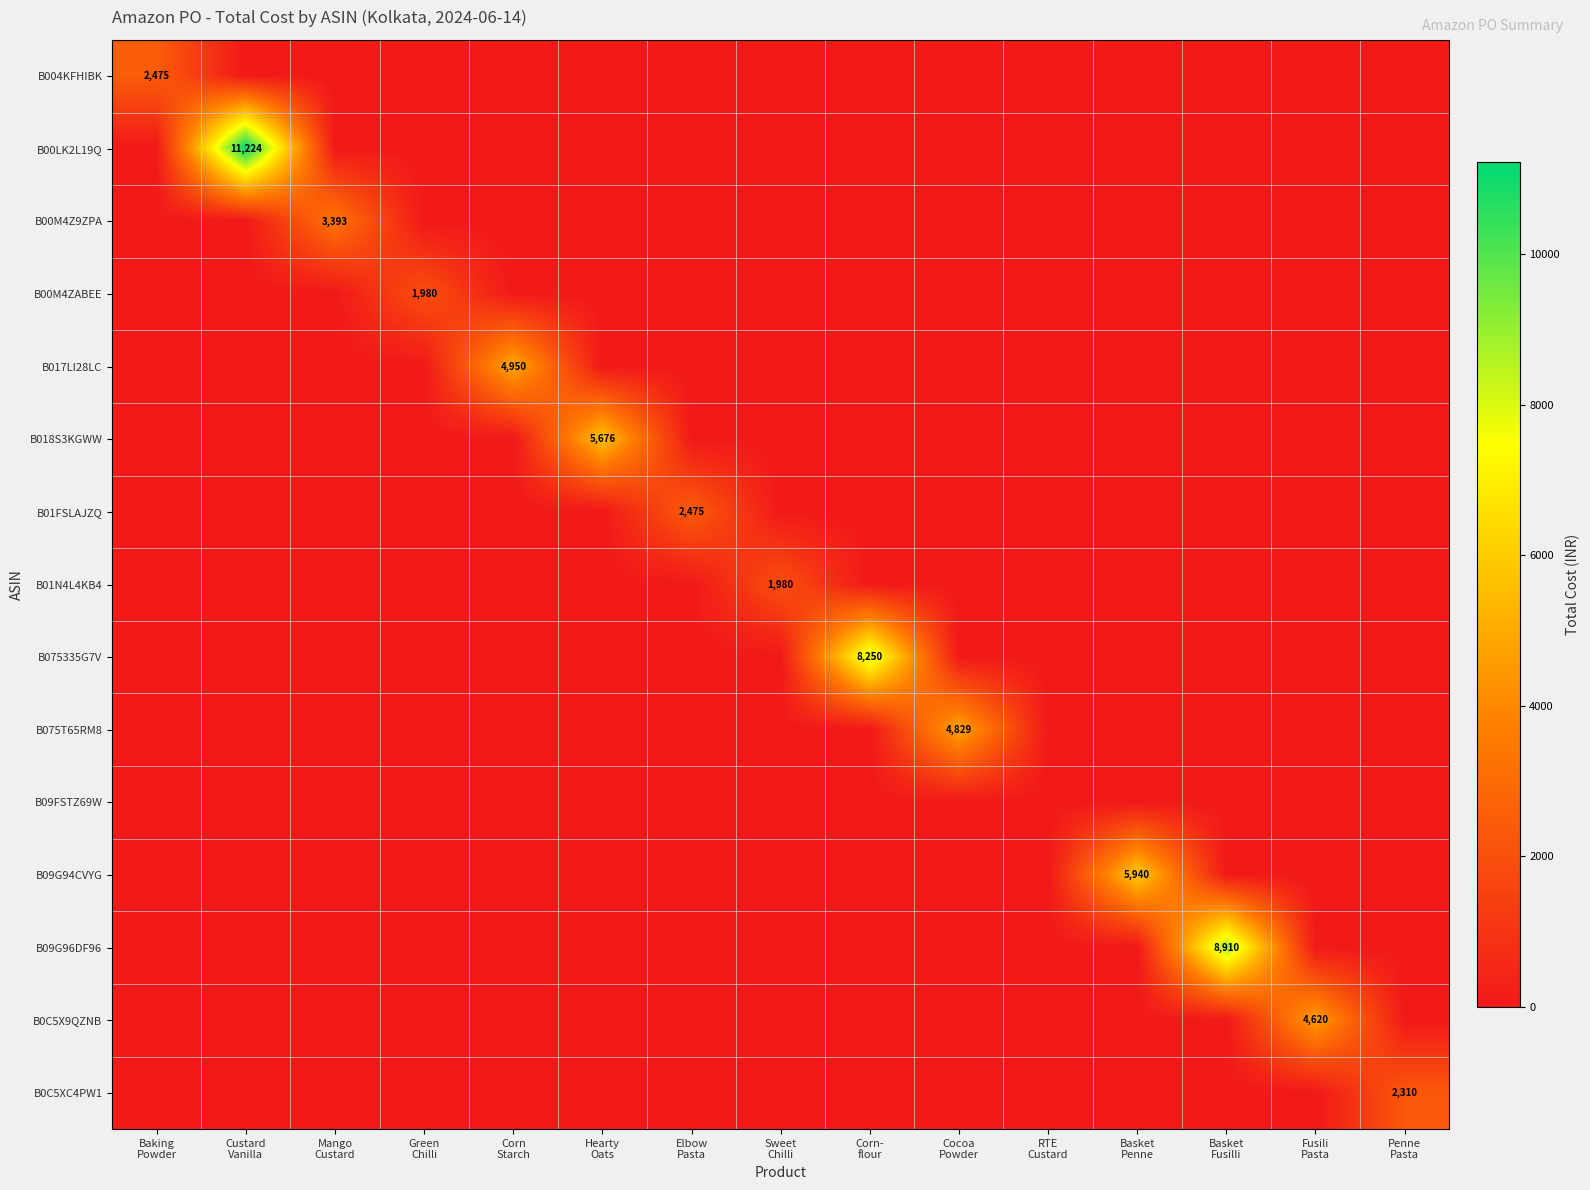

What is the difference between the highest and lowest values at Custard
Vanilla?

11223.7